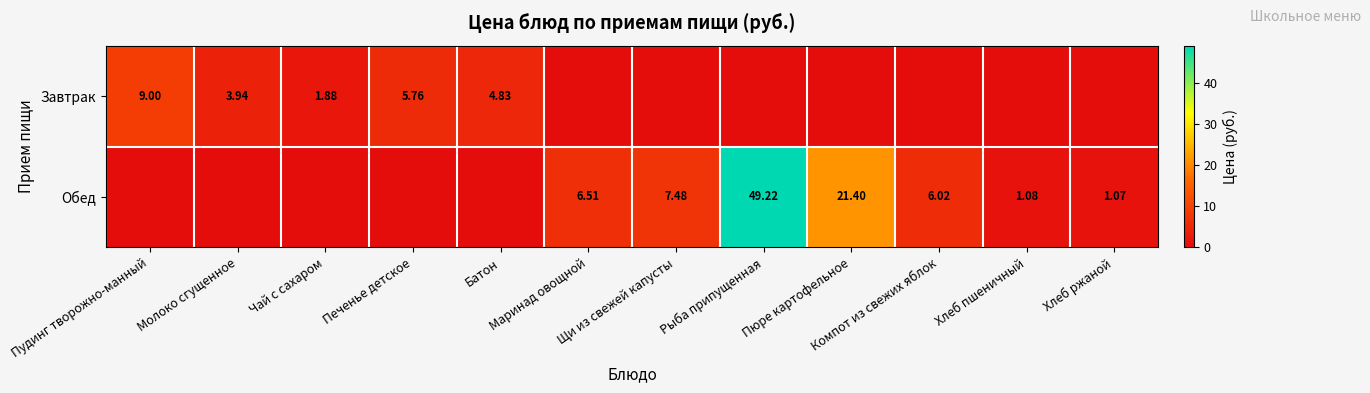

Which label corresponds to the largest value in the chart?

Рыба припущенная